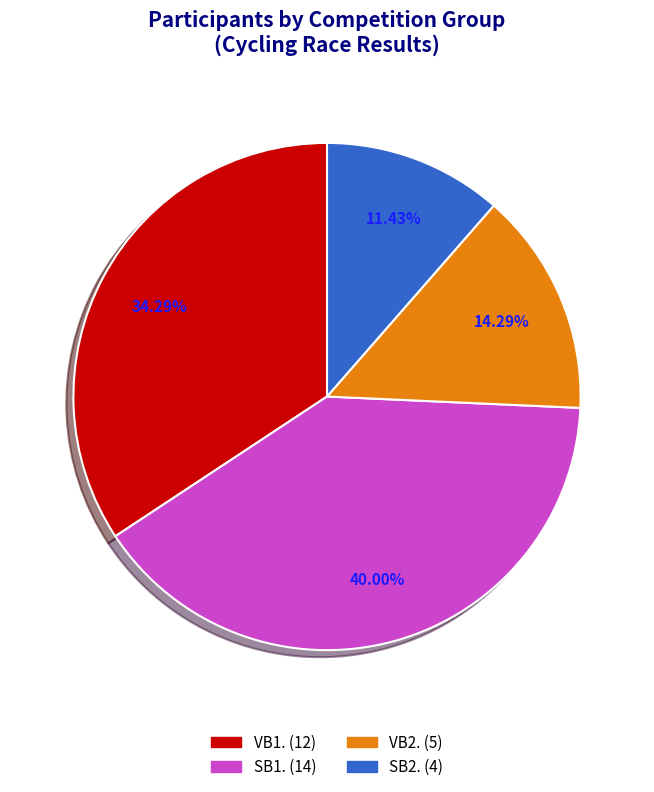

Rank the categories by value from lowest to highest.

SB2., VB2., VB1., SB1.